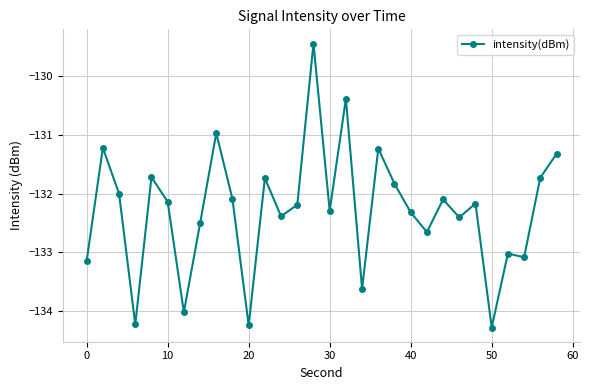

What is the minimum value shown in the chart?

-134.3